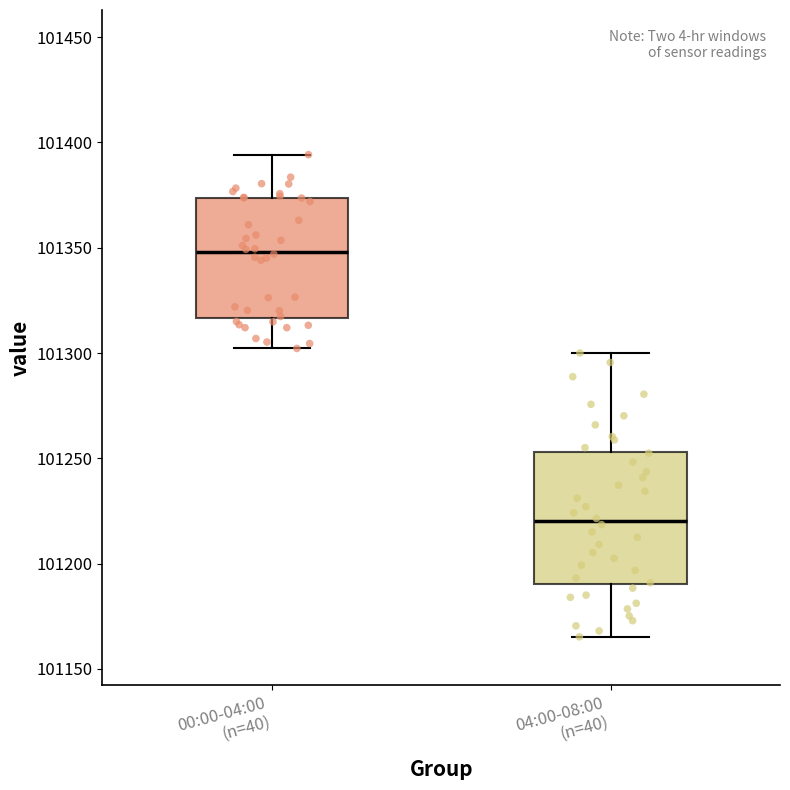

Reading left to right, transcribe this box plot: for each box, give where its median line is, the range the box spans, and where its two whiskers end, as read against the y-axis. The values are not printed on the chart, so give them approximately, as read against the axis.

00:00-04:00 (n=40): median 101350, box 101315 to 101375, whiskers 101300 to 101395
04:00-08:00 (n=40): median 101220, box 101190 to 101255, whiskers 101165 to 101300